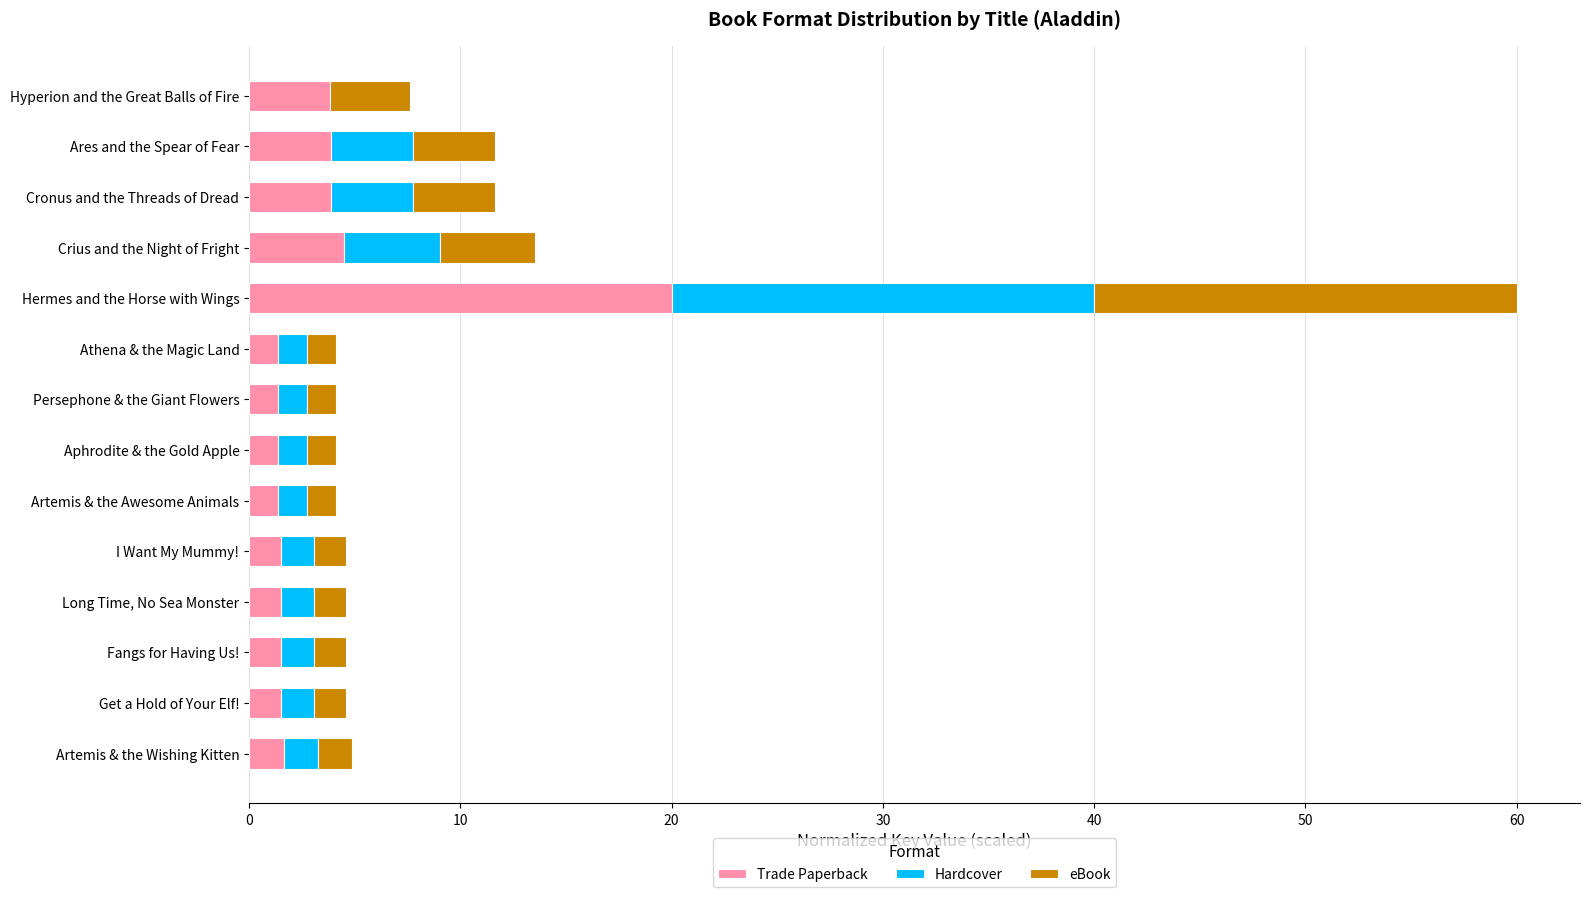

The Trade Paperback series shows 3.9 at Cronus and the Threads of Dread. True or false?

True